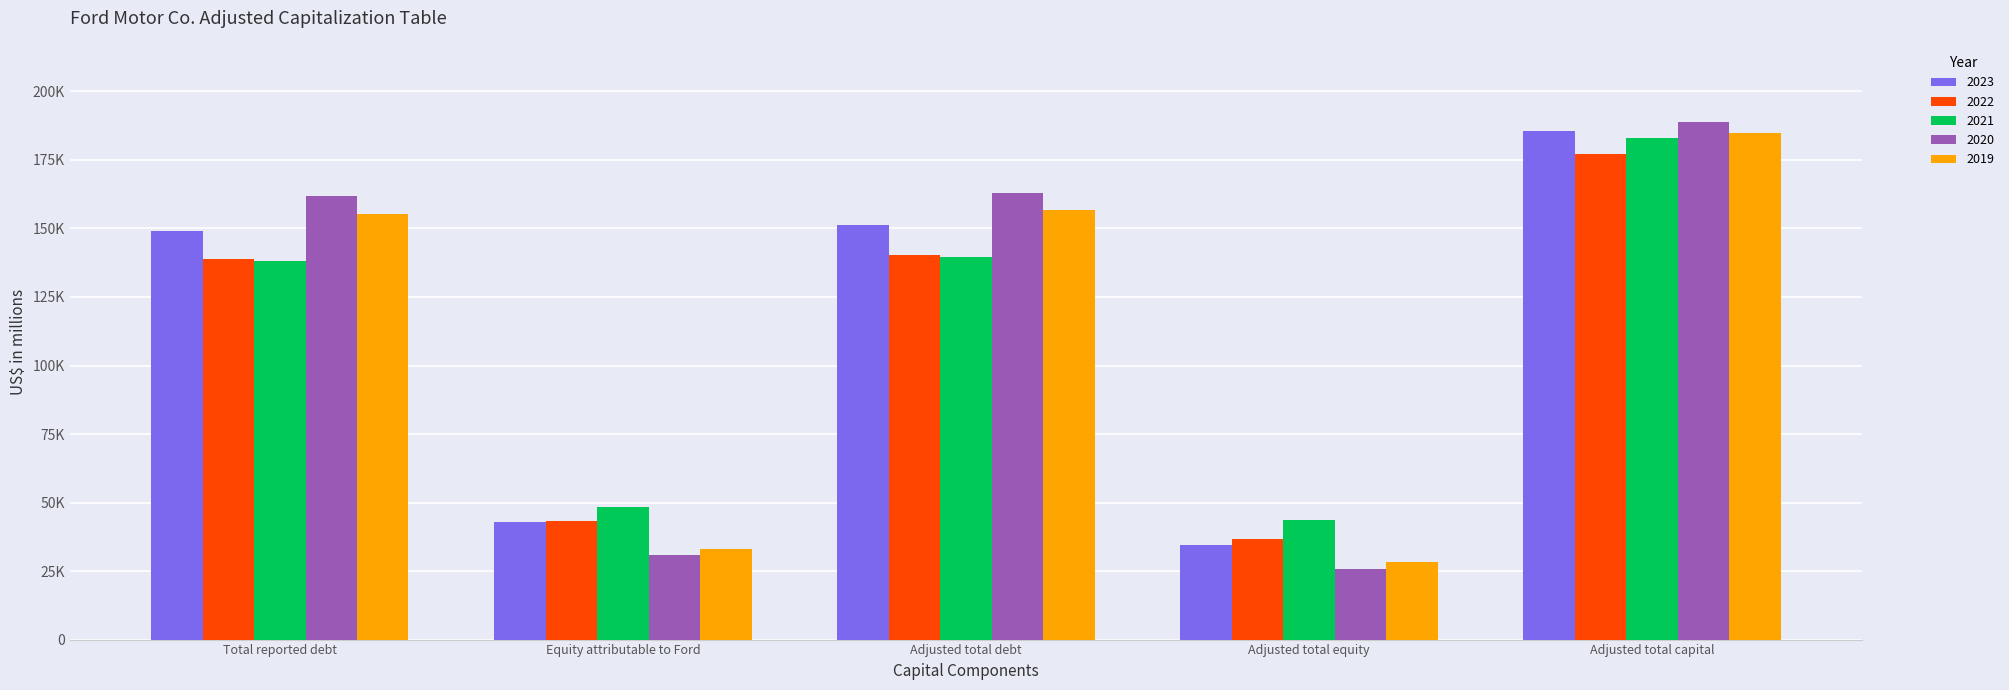

What are all the series names shown in the legend?

2023, 2022, 2021, 2020, 2019